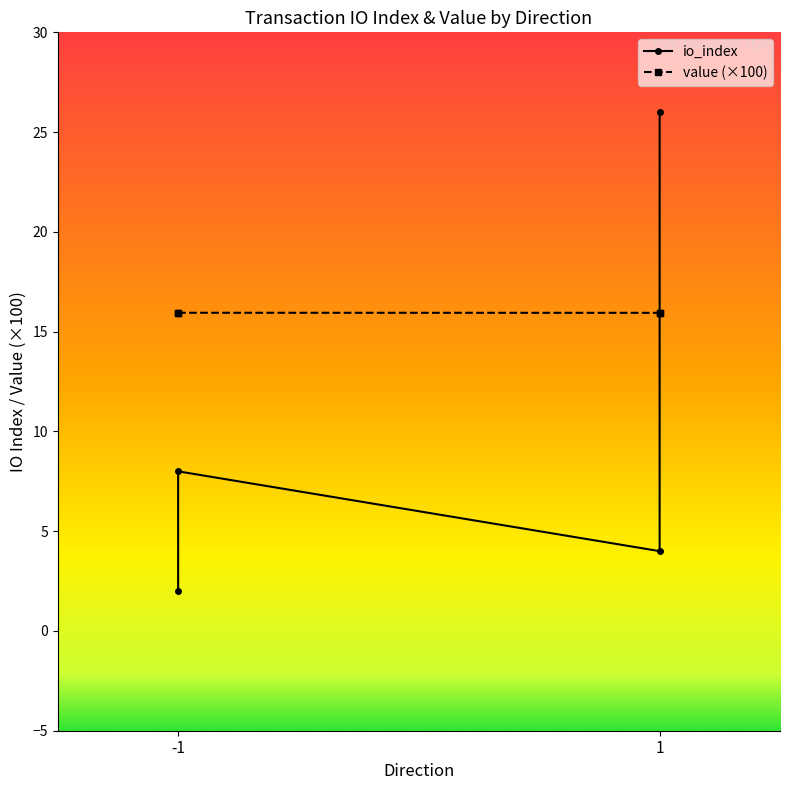

True or false: value and io_index cross at least once.

True